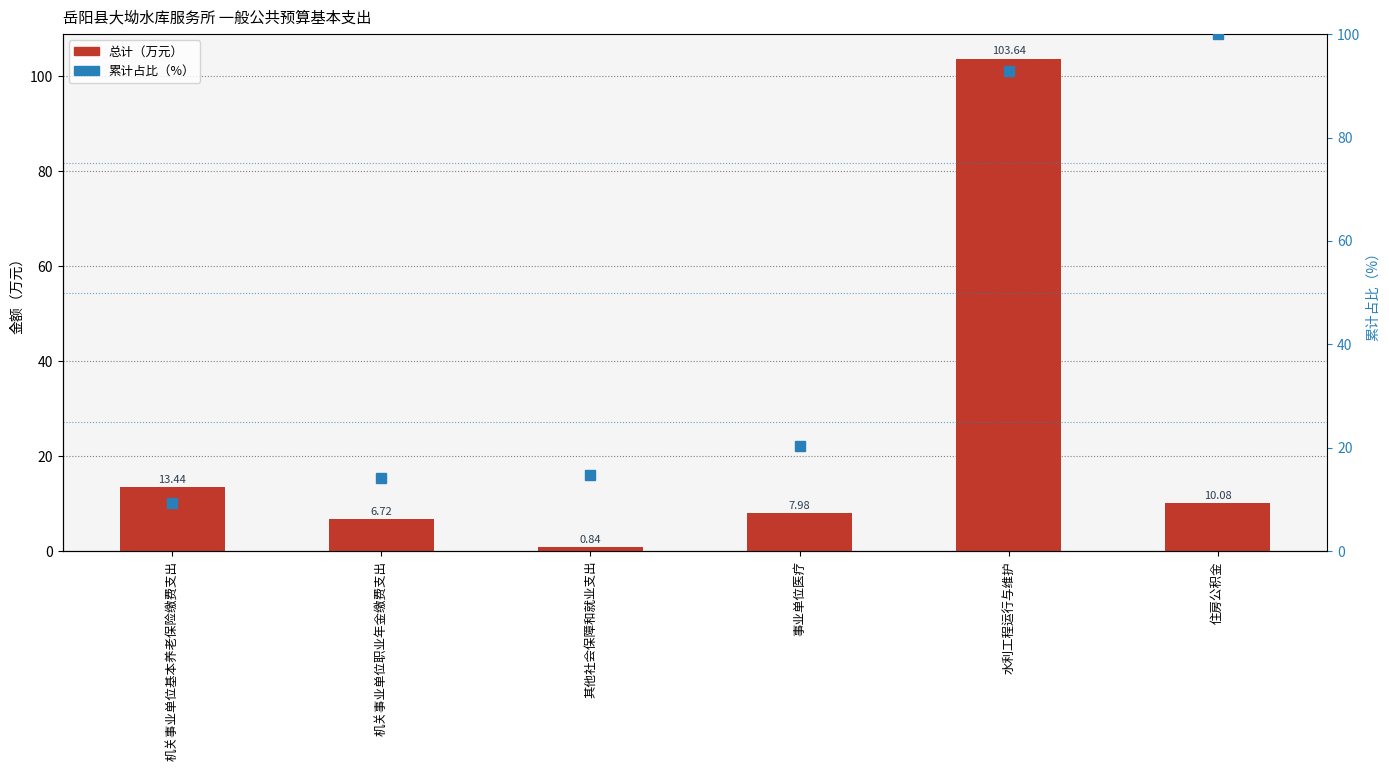

Count the number of categories in the chart.

6